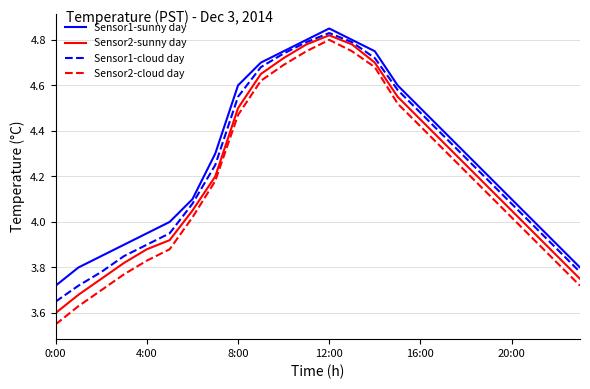

Which series has the widest spread of values?

Sensor2-cloud day